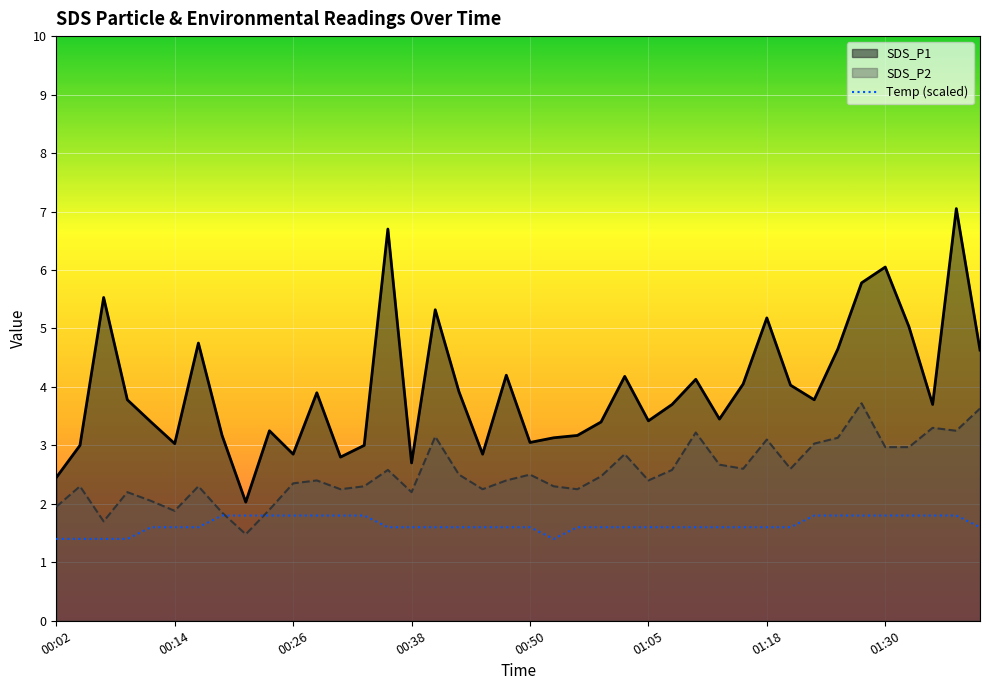

Where is the first local maximum for SDS_P2?

00:04